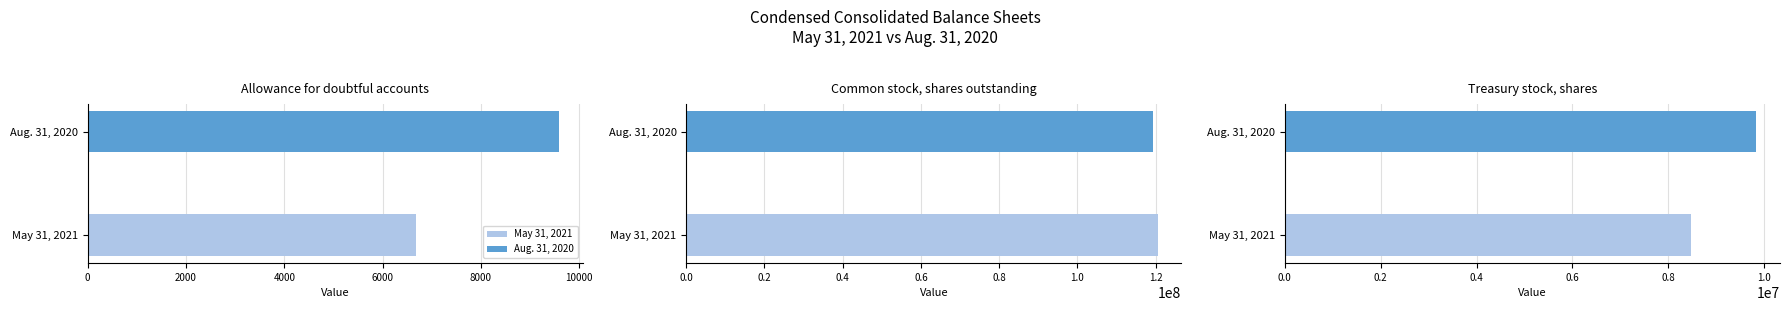

How many bars are there in total?

6